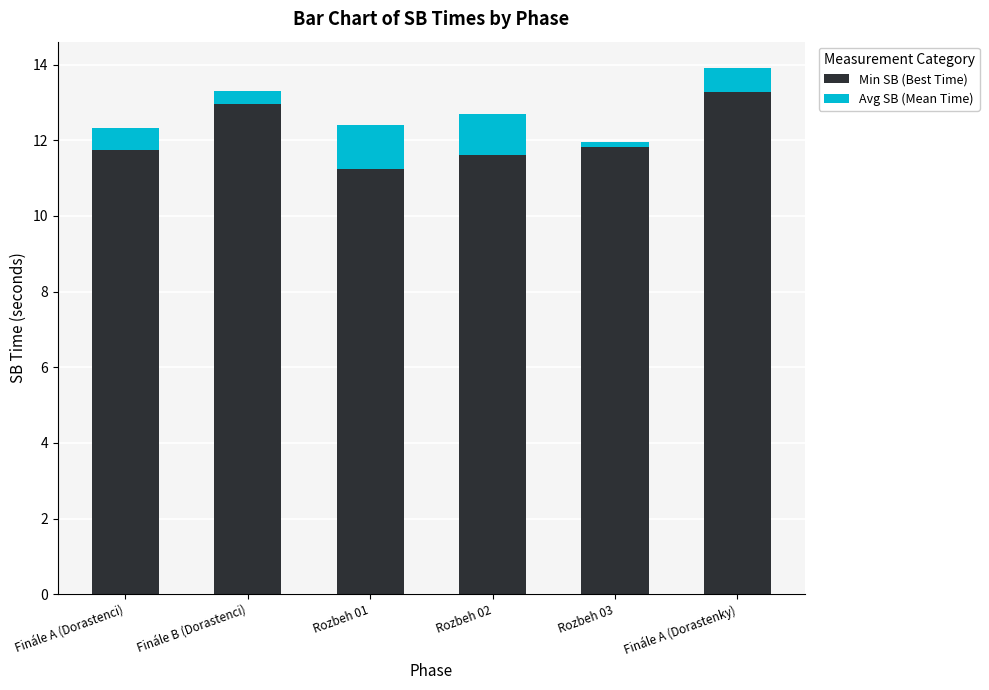

Which category has the lowest value in the Min SB (Best Time) series?

Rozbeh 01